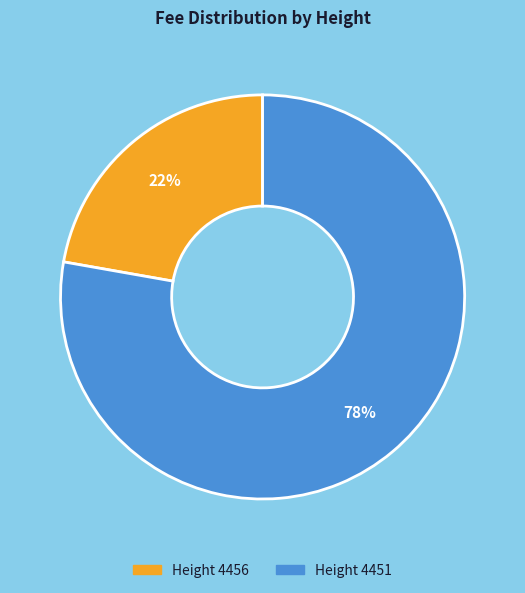

Is there a majority slice in this chart?

Yes